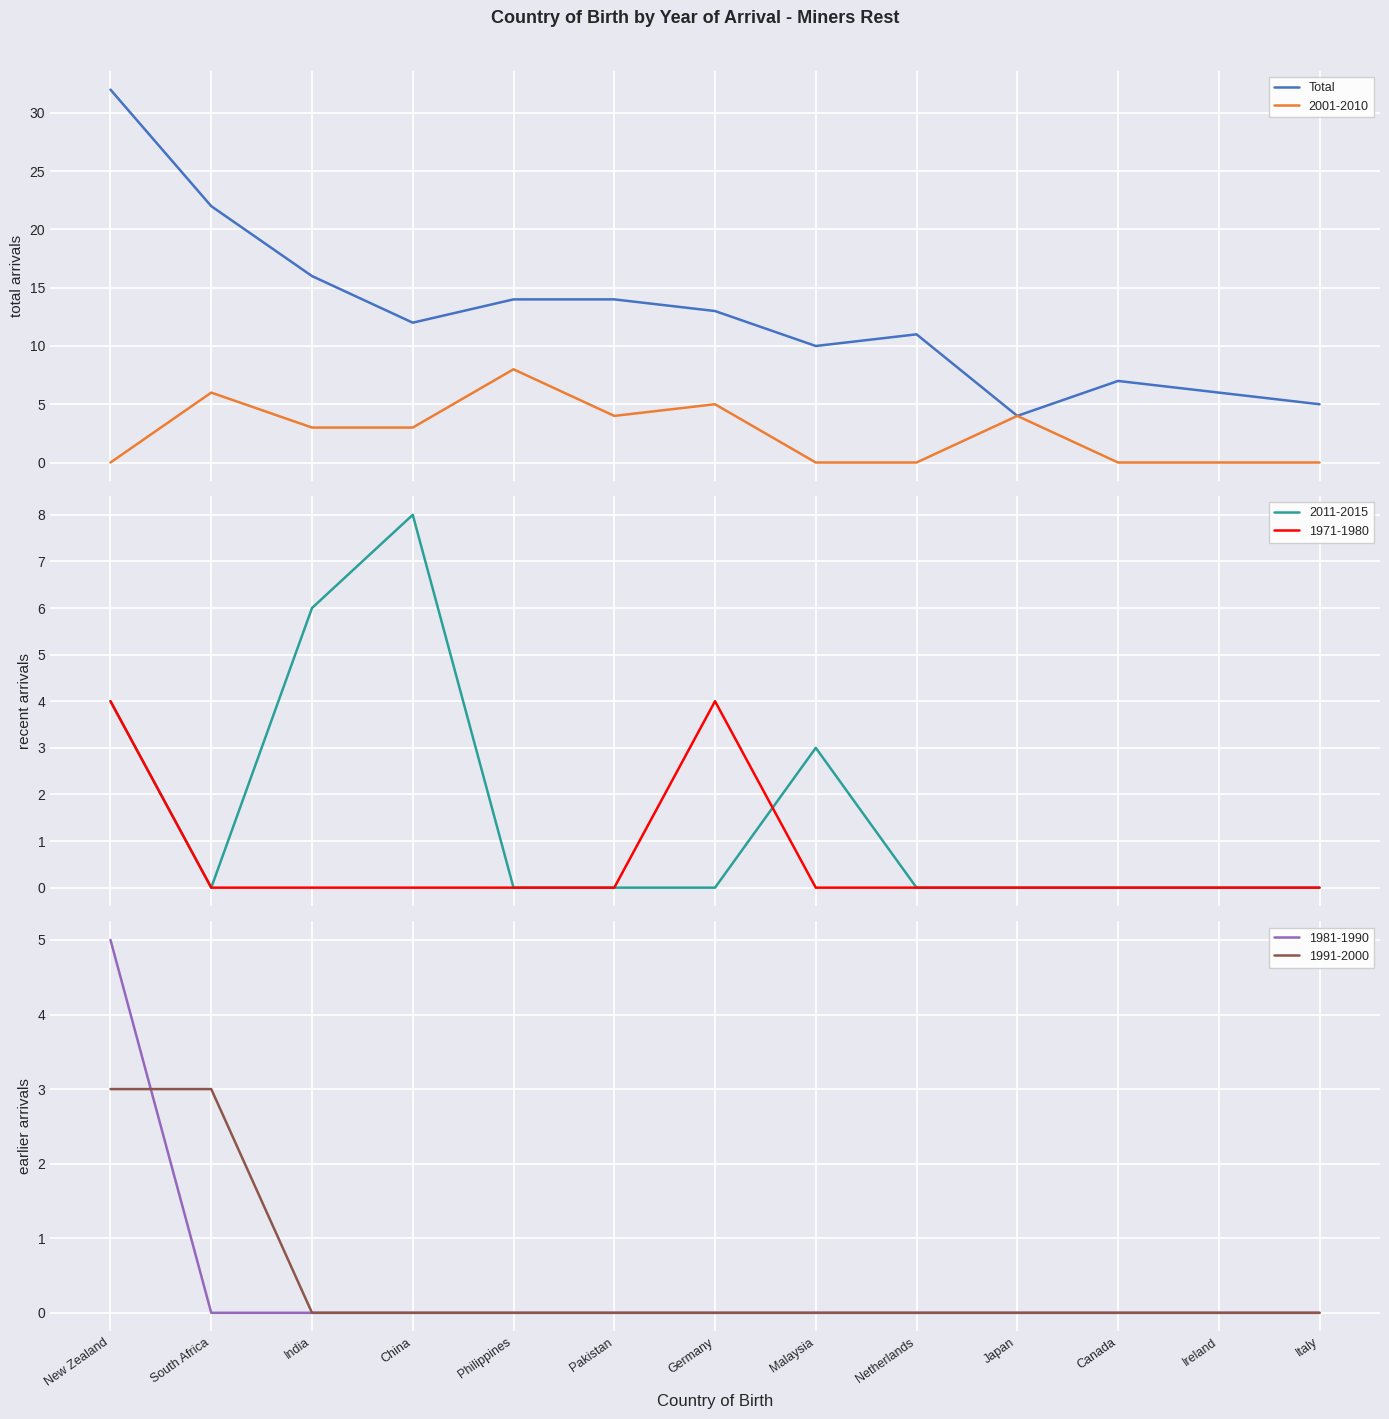

What is the label of the 6th point from the left?

Pakistan